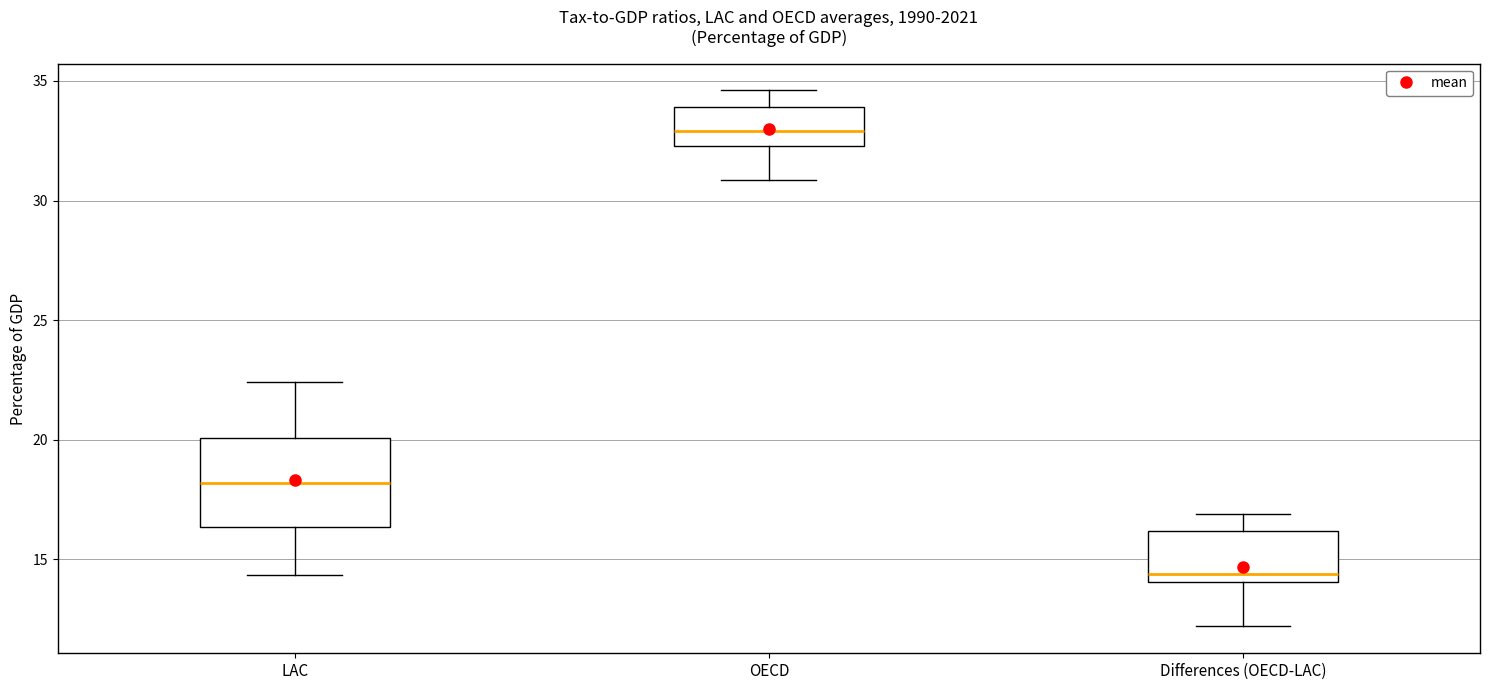

Reading left to right, read every box against the y-axis: the position of its median line, the range the box covers, and the ends of its whiskers. The values are not printed on the chart, so give them approximately, as read against the axis.

LAC: median 18.0, box 16.5 to 20.0, whiskers 14.5 to 22.5
OECD: median 33.0, box 32.5 to 34.0, whiskers 31.0 to 34.5
Differences (OECD-LAC): median 14.5, box 14.0 to 16.0, whiskers 12.0 to 17.0